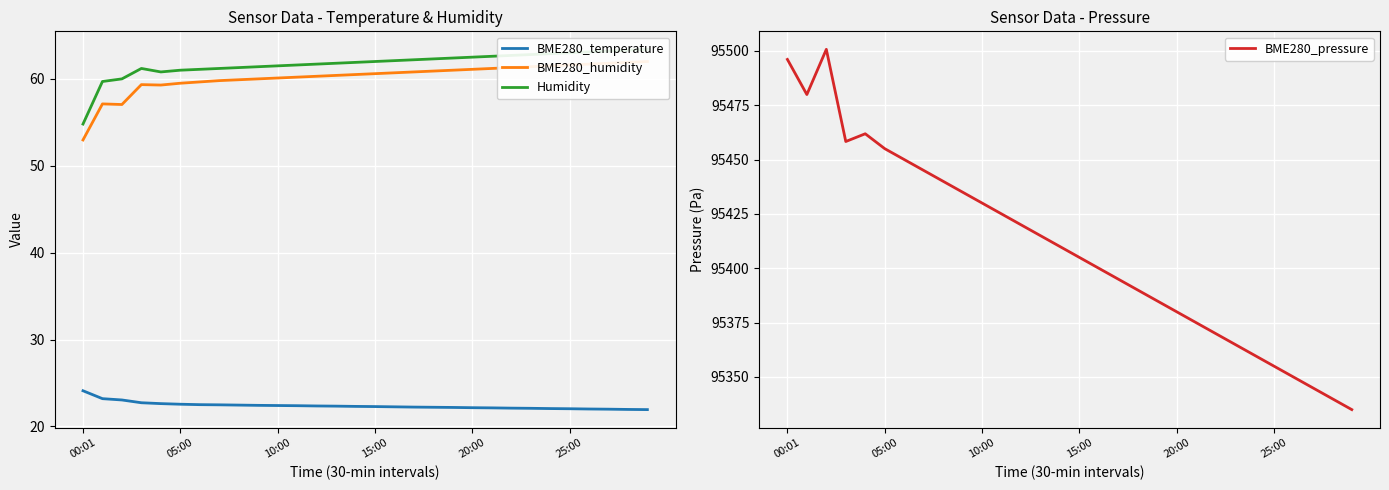

How many values in the BME280_humidity series exceed 60?

20